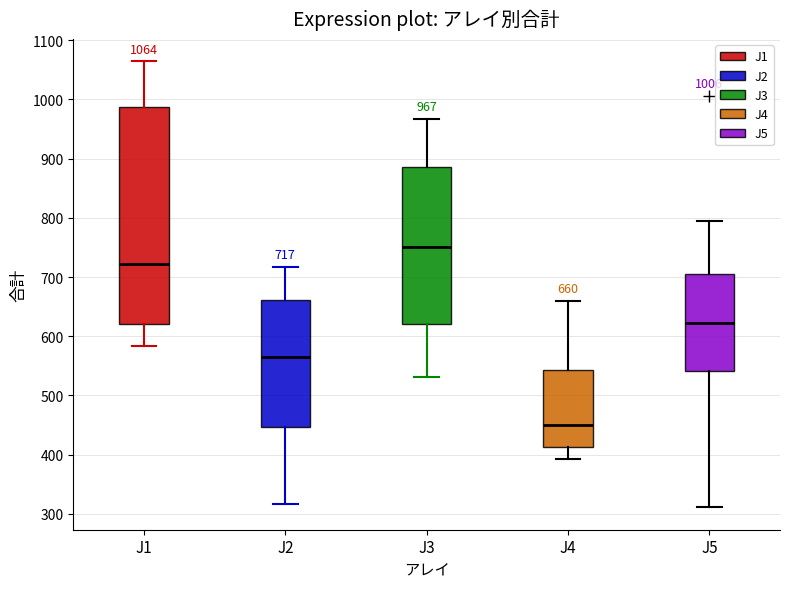

Which box is the tallest, from its lower edge to its upper edge?

J1